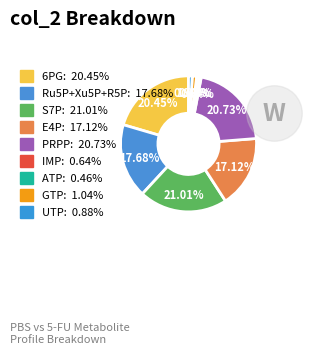

What is the total percentage of ATP and PRPP?

21.2%